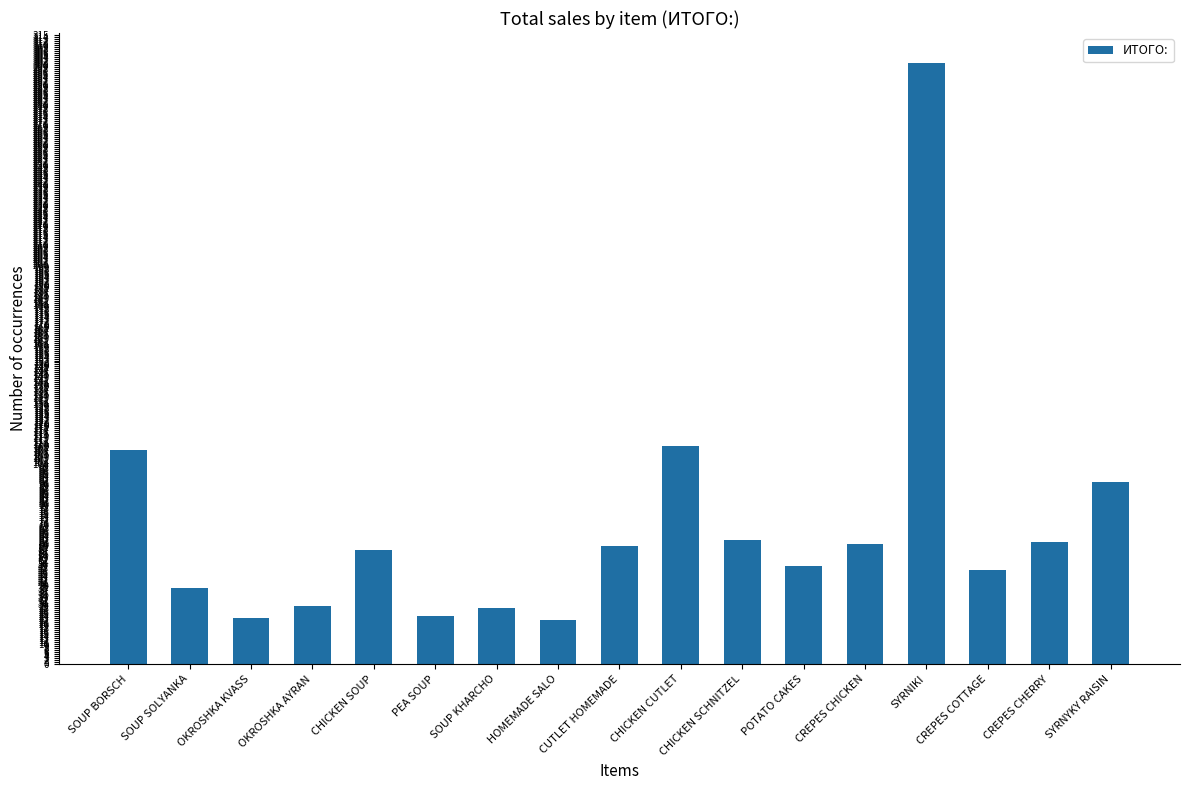

What is the value of the 5th bar from the left?

57